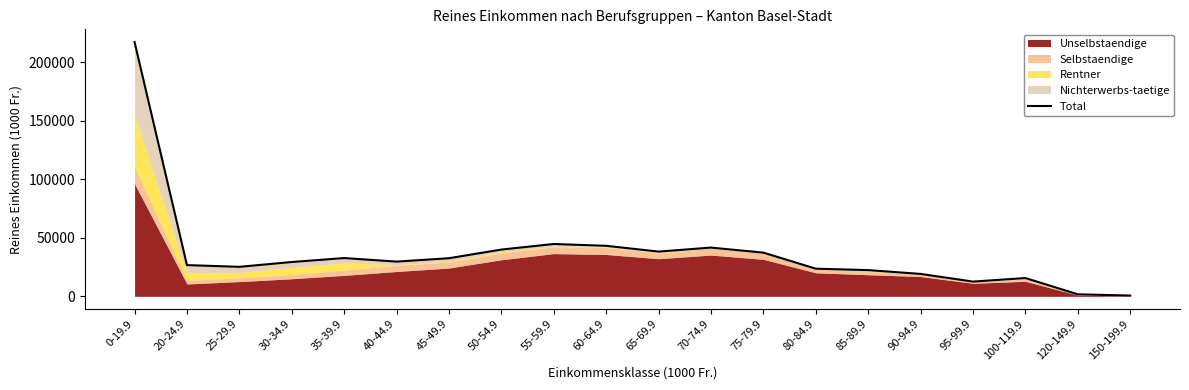

List the labels in order of value, largest first.

0-19.9, 55-59.9, 60-64.9, 70-74.9, 50-54.9, 65-69.9, 75-79.9, 35-39.9, 45-49.9, 40-44.9, 30-34.9, 20-24.9, 25-29.9, 80-84.9, 85-89.9, 90-94.9, 100-119.9, 95-99.9, 120-149.9, 150-199.9